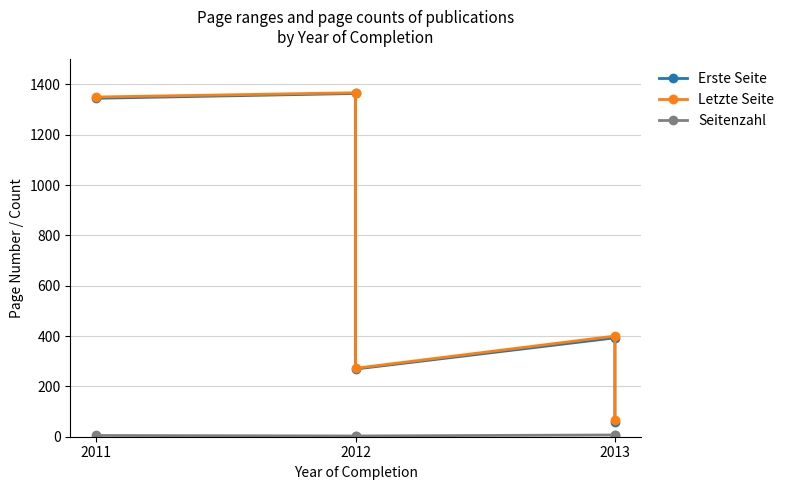

What is the sum of the Seitenzahl values at 2012 and 2011?

8